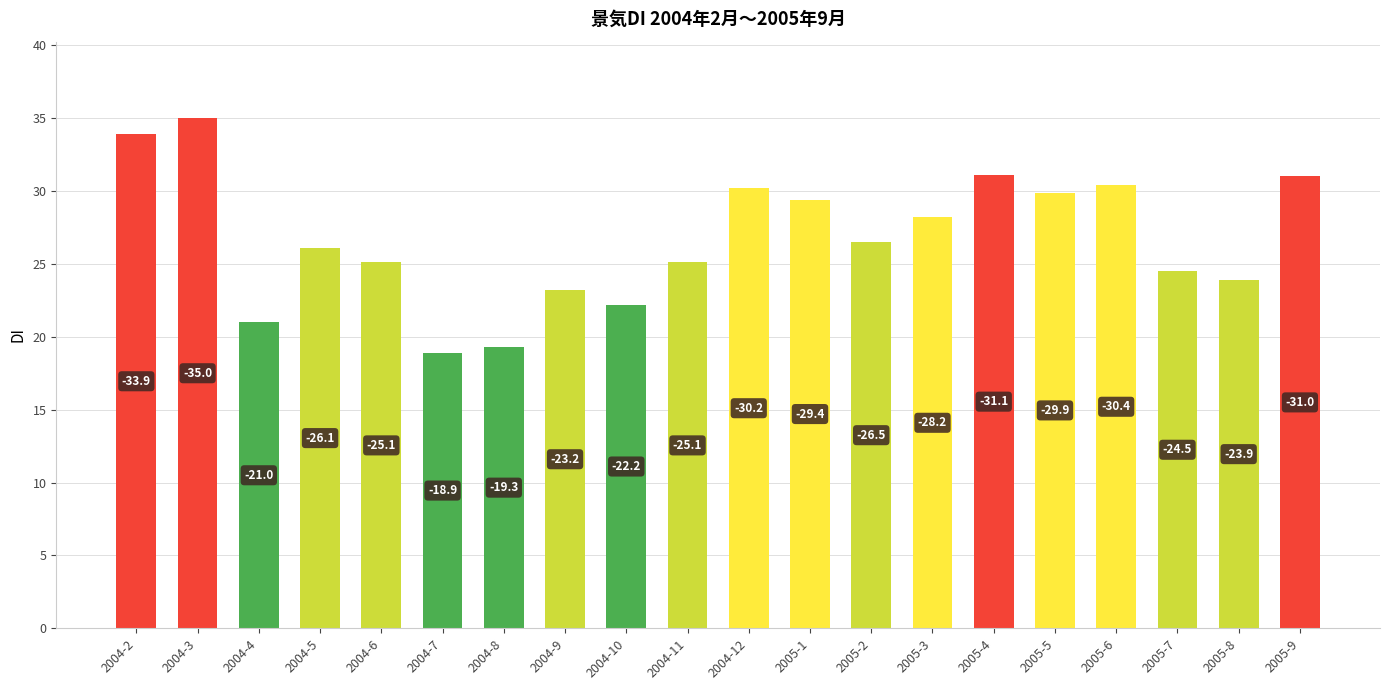

Reading right to left, list all the values displayed in this chart.

31.0	23.9	24.5	30.4	29.9	31.1	28.2	26.5	29.4	30.2	25.1	22.2	23.2	19.3	18.9	25.1	26.1	21.0	35.0	33.9